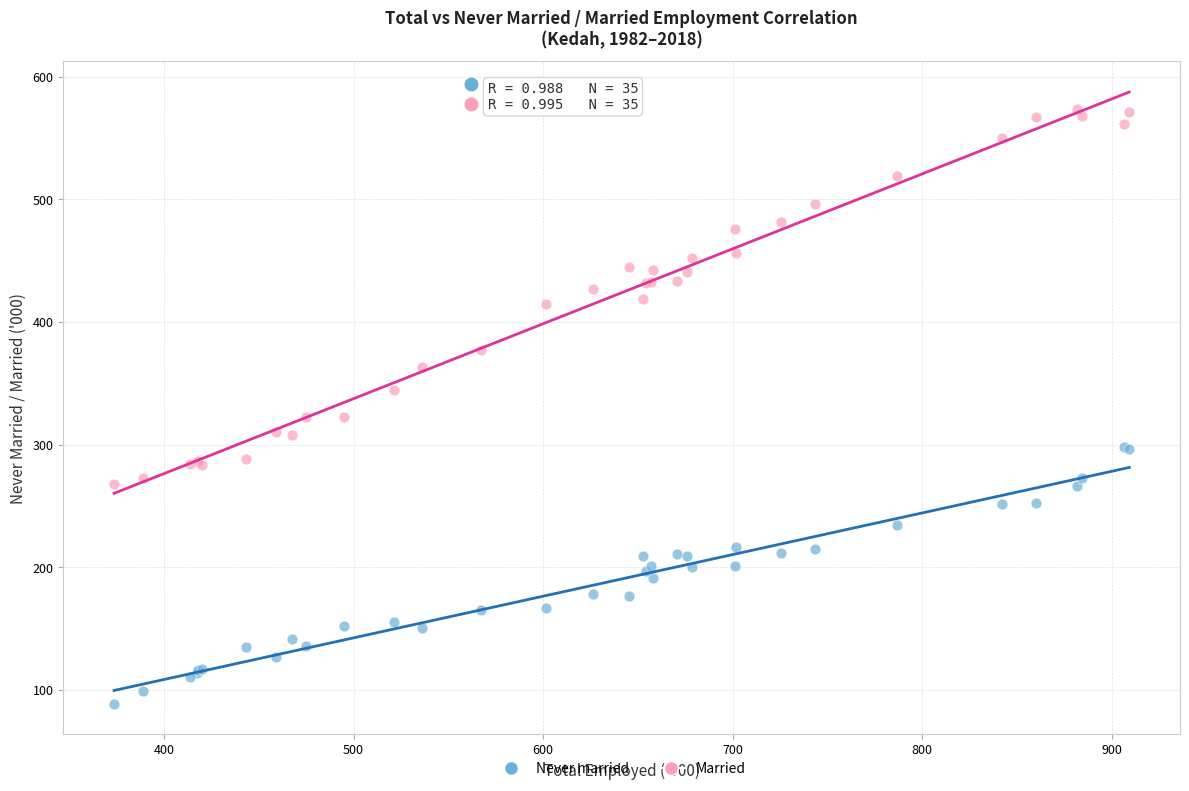

Which series reaches the minimum Y coordinate?

Never married